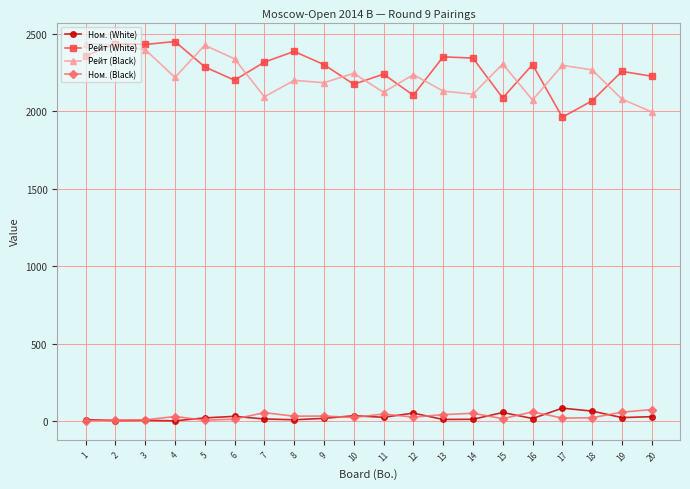

Which series has the largest range (max minus min)?

Рейт (White)